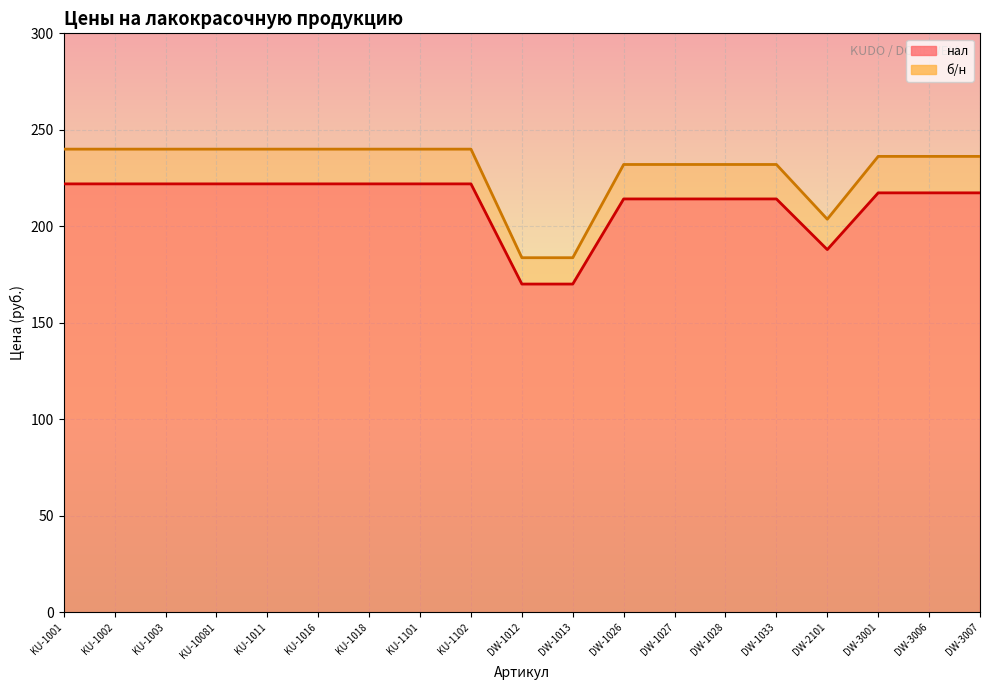

What is the value of the б/н point at the 9th from the left?

240.0